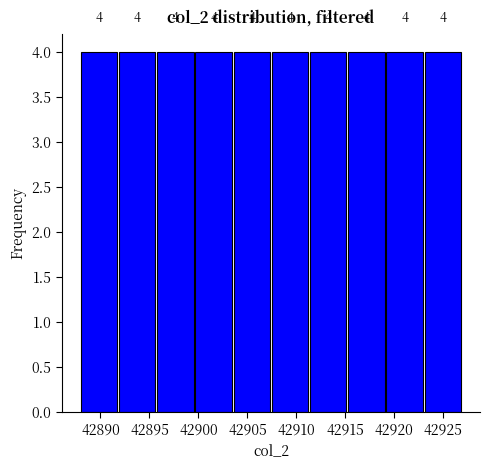

Reading left to right, transcribe this chart: for each bar, give the range it covers on the x-axis and its height. The bar edges are not printed on the chart, so give them approximately, as read against the axis.

42888.0 to 42891.9: 4
42891.9 to 42895.8: 4
42895.8 to 42899.7: 4
42899.7 to 42903.6: 4
42903.6 to 42907.5: 4
42907.5 to 42911.4: 4
42911.4 to 42915.3: 4
42915.3 to 42919.2: 4
42919.2 to 42923.1: 4
42923.1 to 42927.0: 4